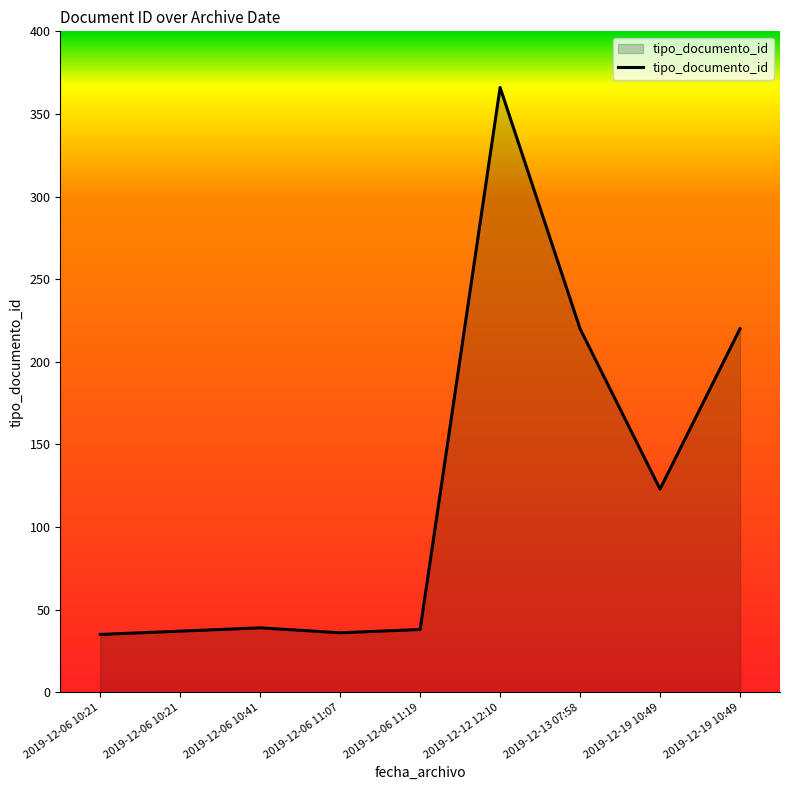

Rank the categories by value from highest to lowest.

2019-12-12 12:10, 2019-12-19 10:49, 2019-12-13 07:58, 2019-12-19 10:49, 2019-12-06 10:41, 2019-12-06 11:19, 2019-12-06 10:21, 2019-12-06 11:07, 2019-12-06 10:21